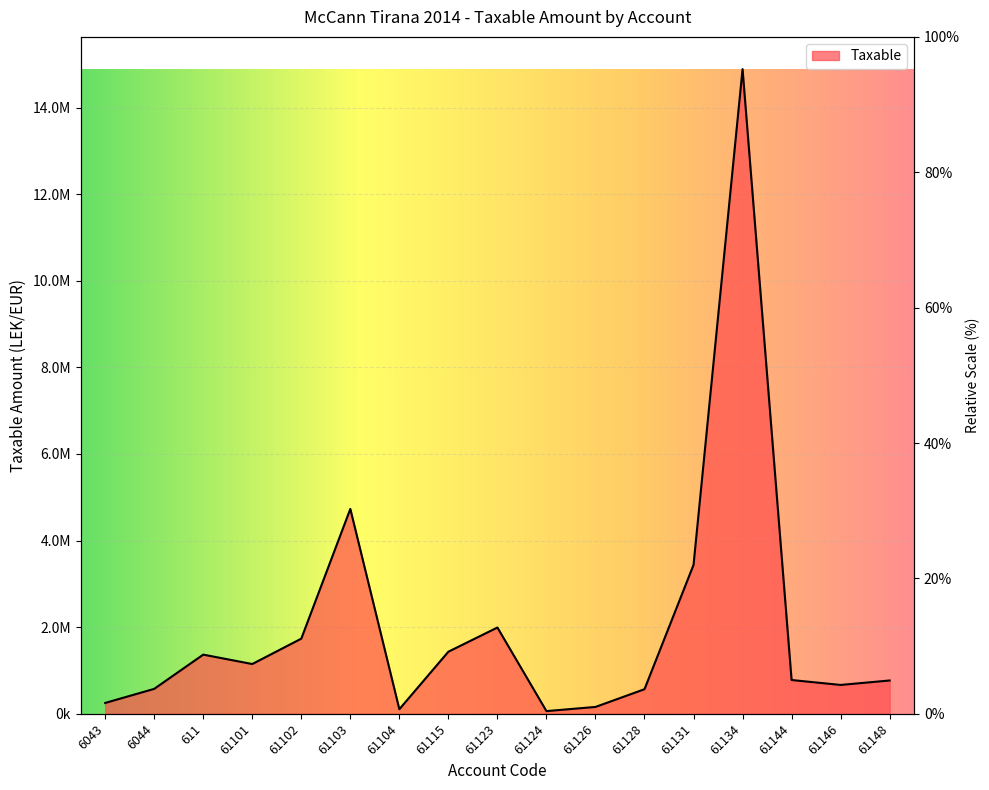

What is the change in value from 61102 to 61128?

-1167691.0